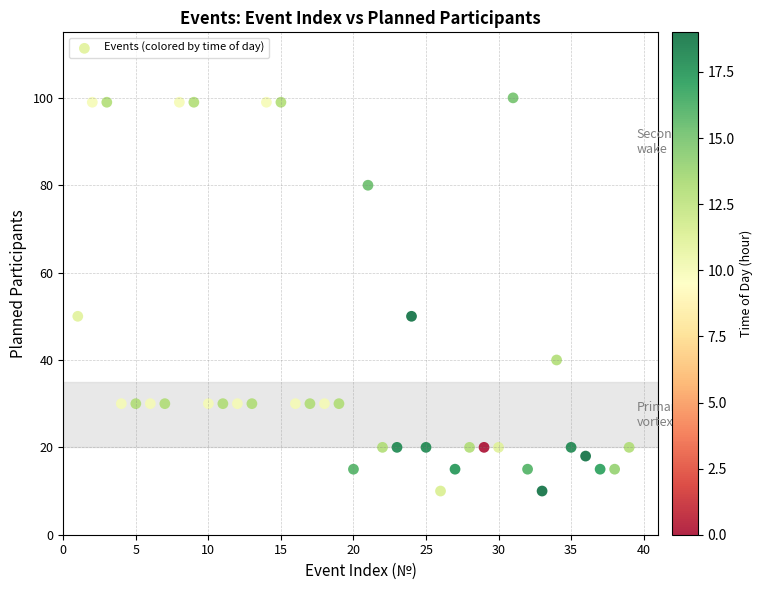

What is the range of Y values (max minus min)?

90